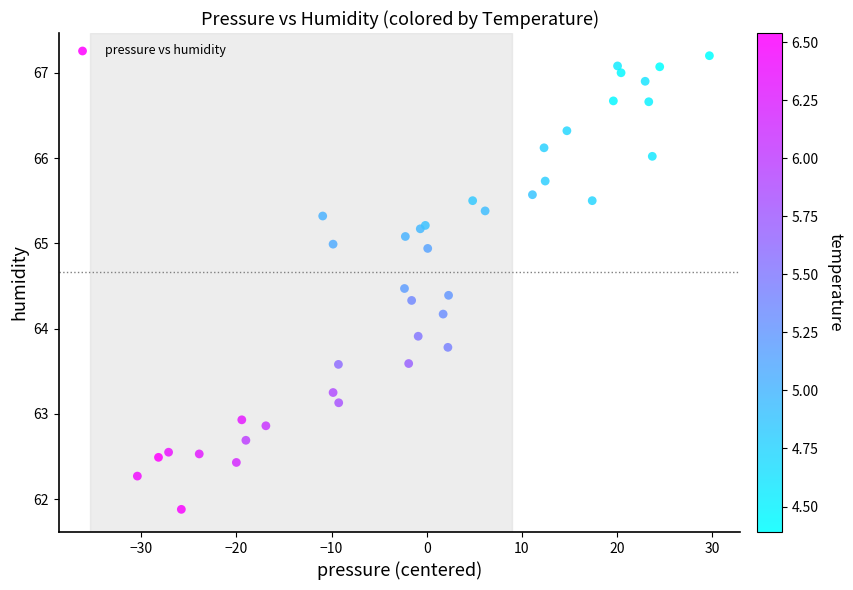

What Y value in the scatter plot is closest to 64?

63.9